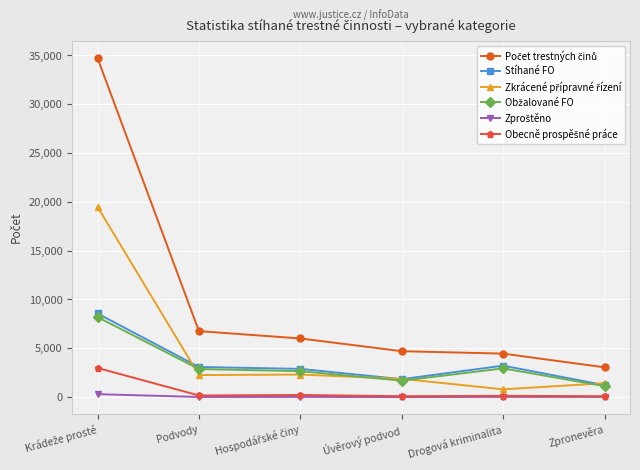

What is the label of the 5th point from the left?

Drogová kriminalita